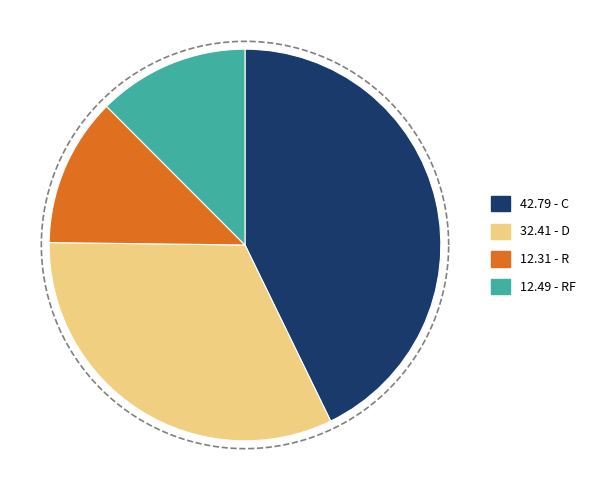

To the nearest percent, what percentage of the pie is RF?

12%